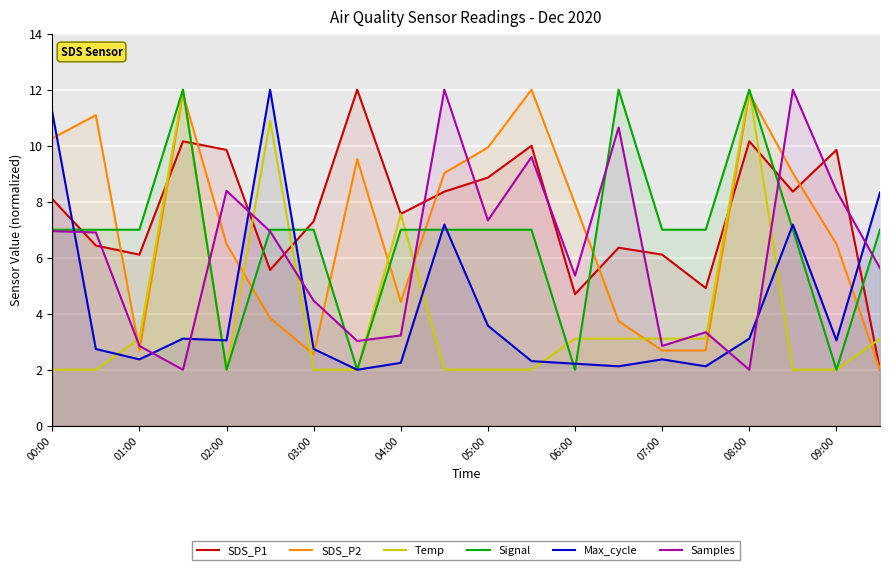

In Temp, how many points are lower than both neighbors (excluding endpoints)?

1